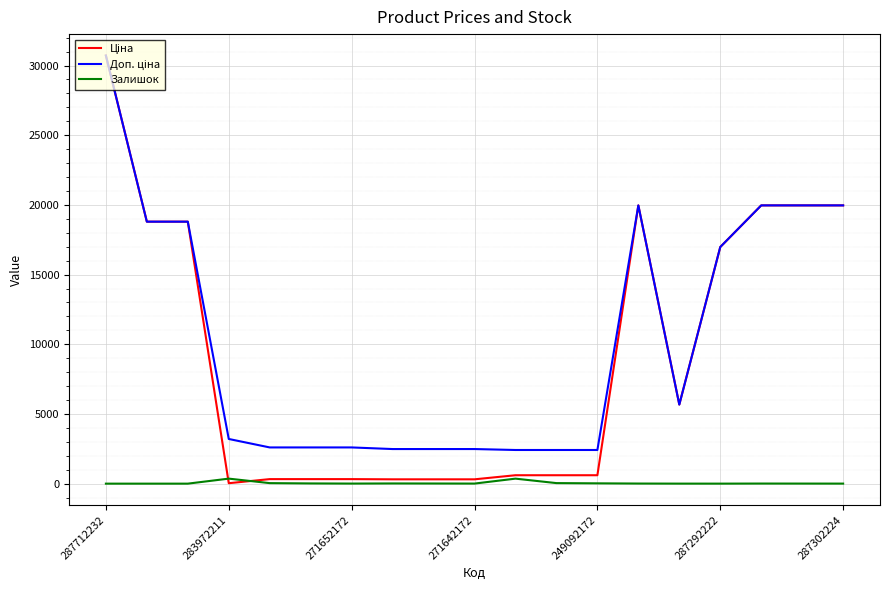

At which category is the sum across all series the highest?

287712232